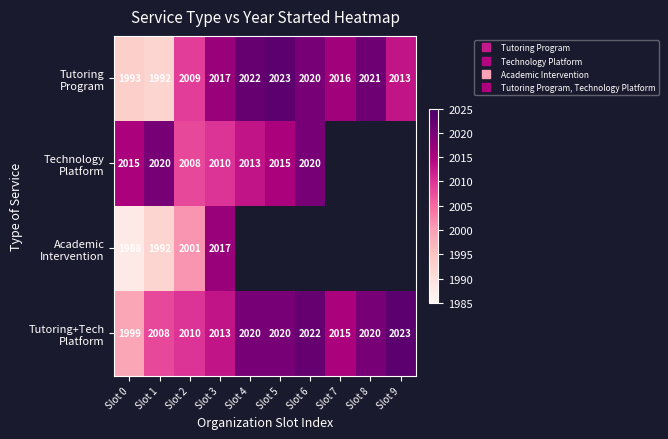

What is the sum of the Tutoring Program values at Slot 4 and Slot 9?

4035.0